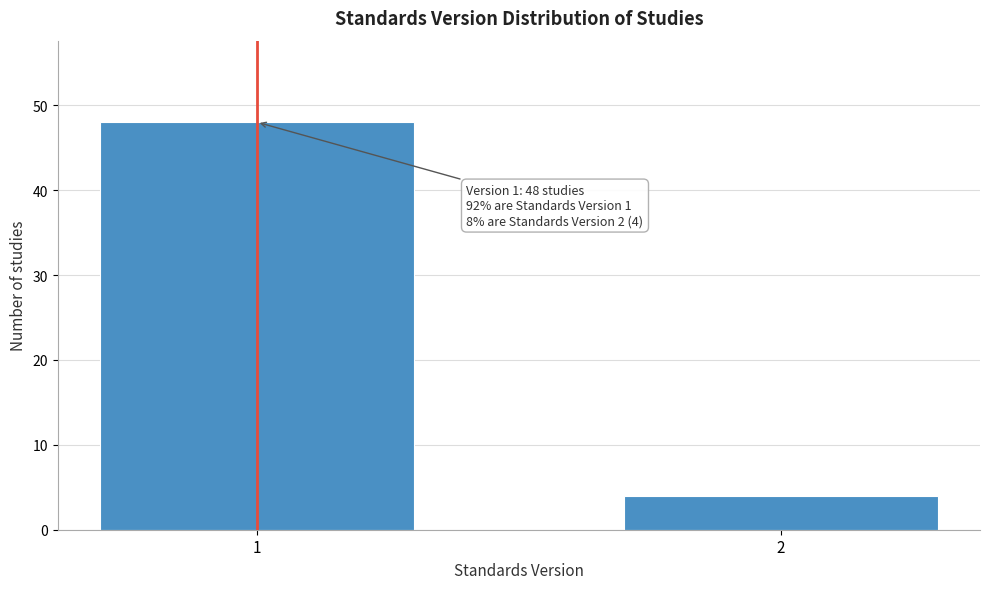

Reading right to left, extract all data points from this chart.

4	48